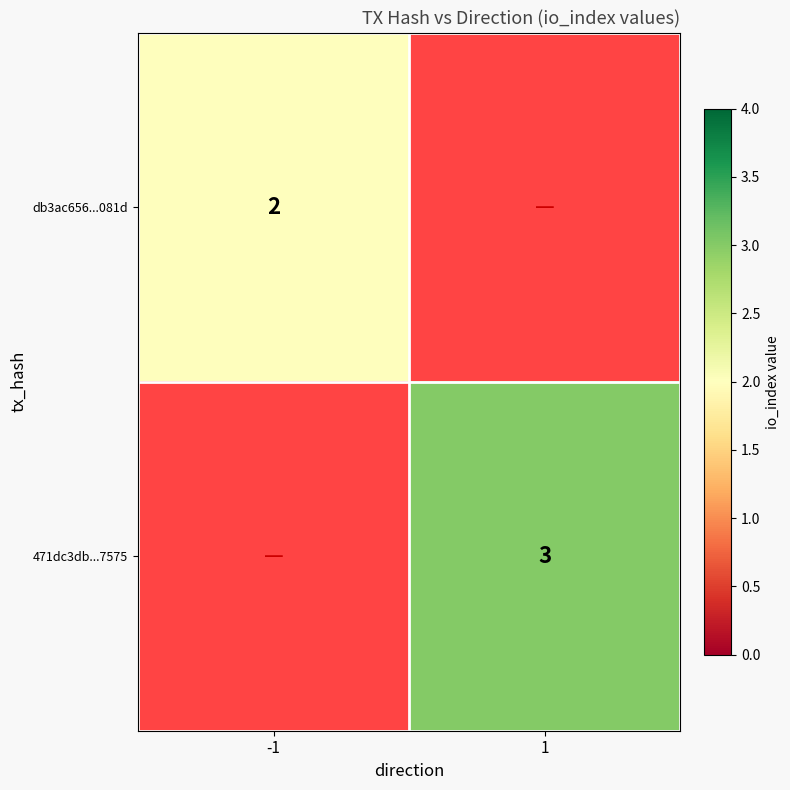

Is it true that db3ac656...081d equals 2 at -1?

True